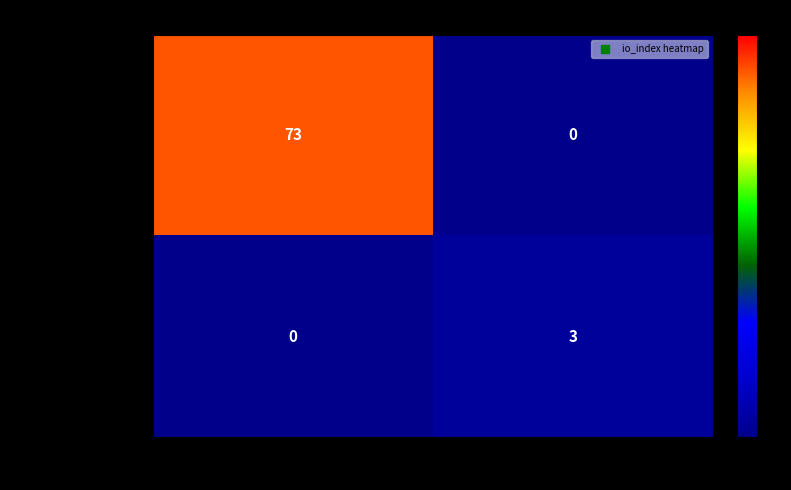

Reading right to left, transcribe all the data shown in this chart.

c2116908...(direction=-1): 0	73
6850a948...(direction=1): 3	0